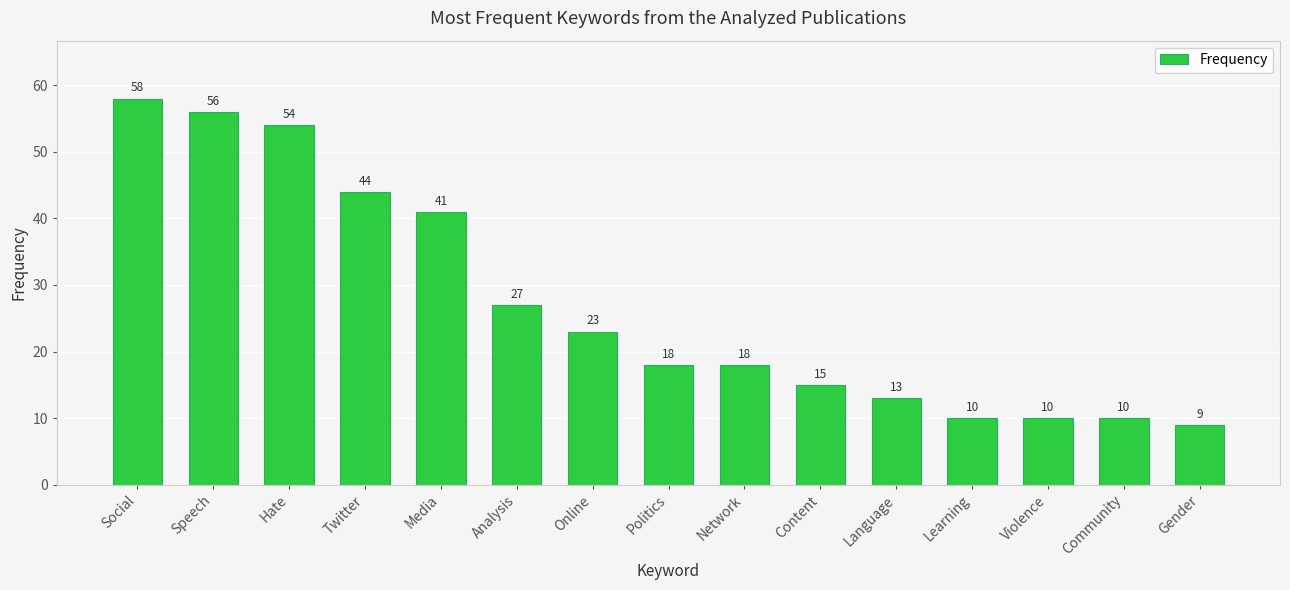

Approximately how many times larger is the value at Media compared to Language?

3.2